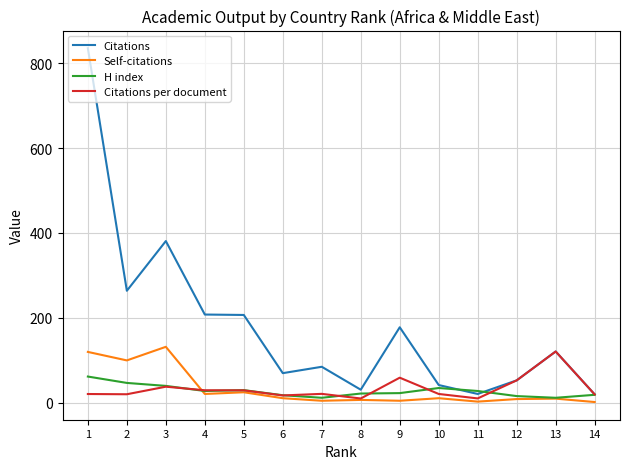

What is the spread (max minus min) of values at 11?

25.0